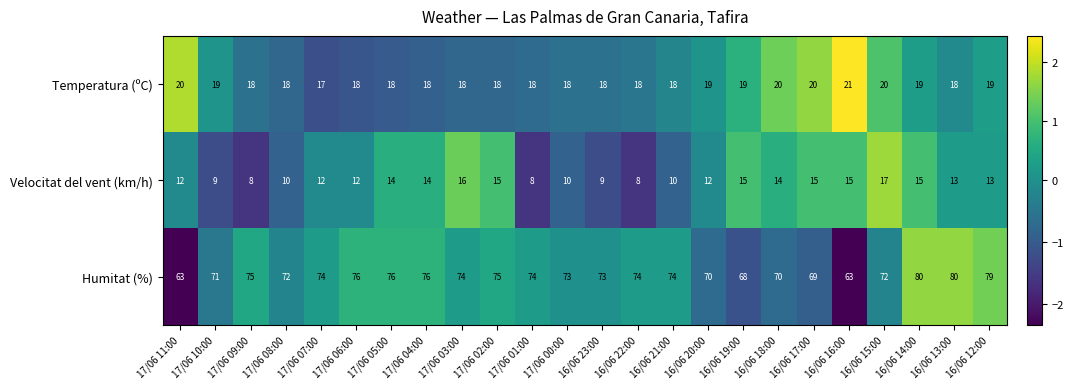

At which label does Humitat (%) first exceed 74?

17/06 09:00